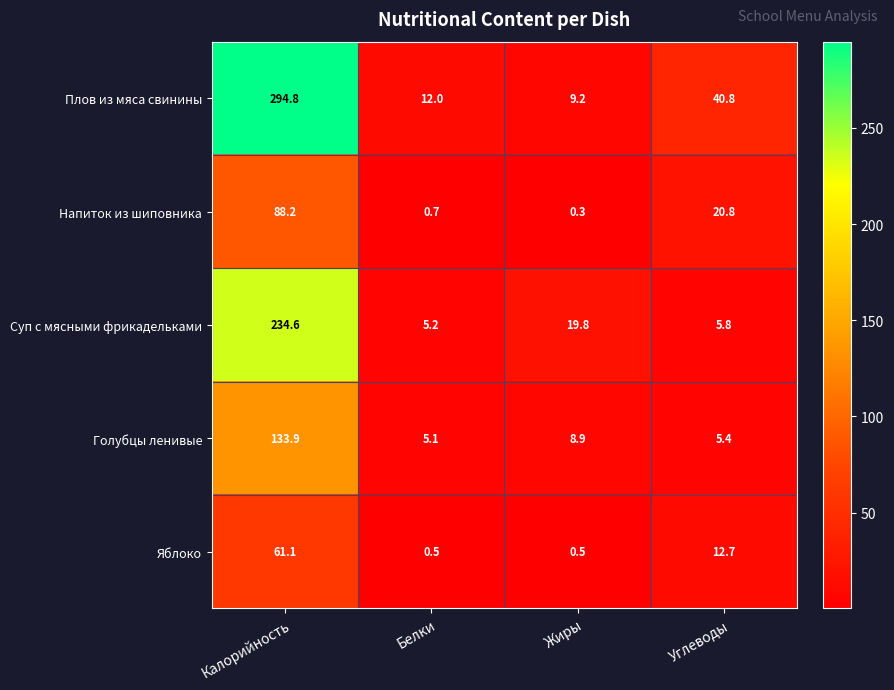

What is the difference between the Напиток из шиповника values at Калорийность and Углеводы?

67.4